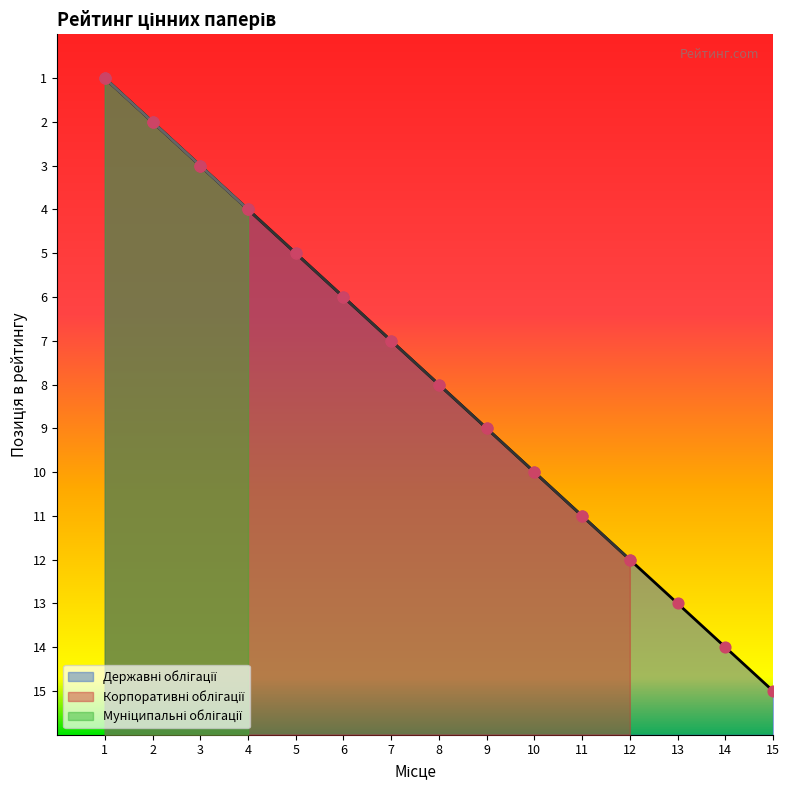

Is the value of Державні облігації at 4 greater than the value of Корпоративні облігації at 5?

No